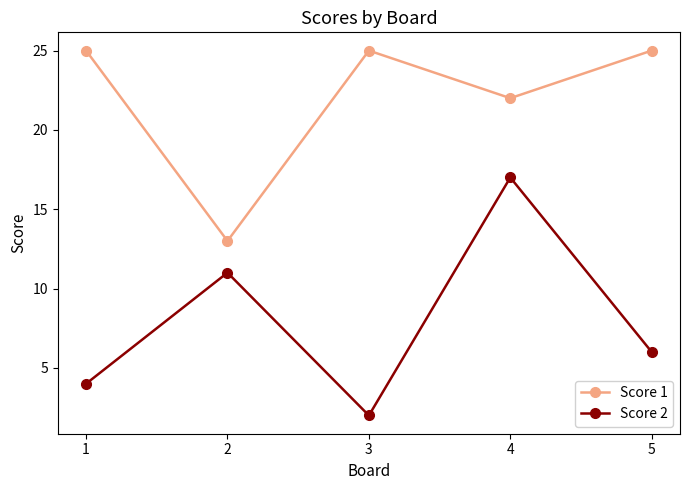

At 3, list the series in order from largest to smallest.

Score 1, Score 2